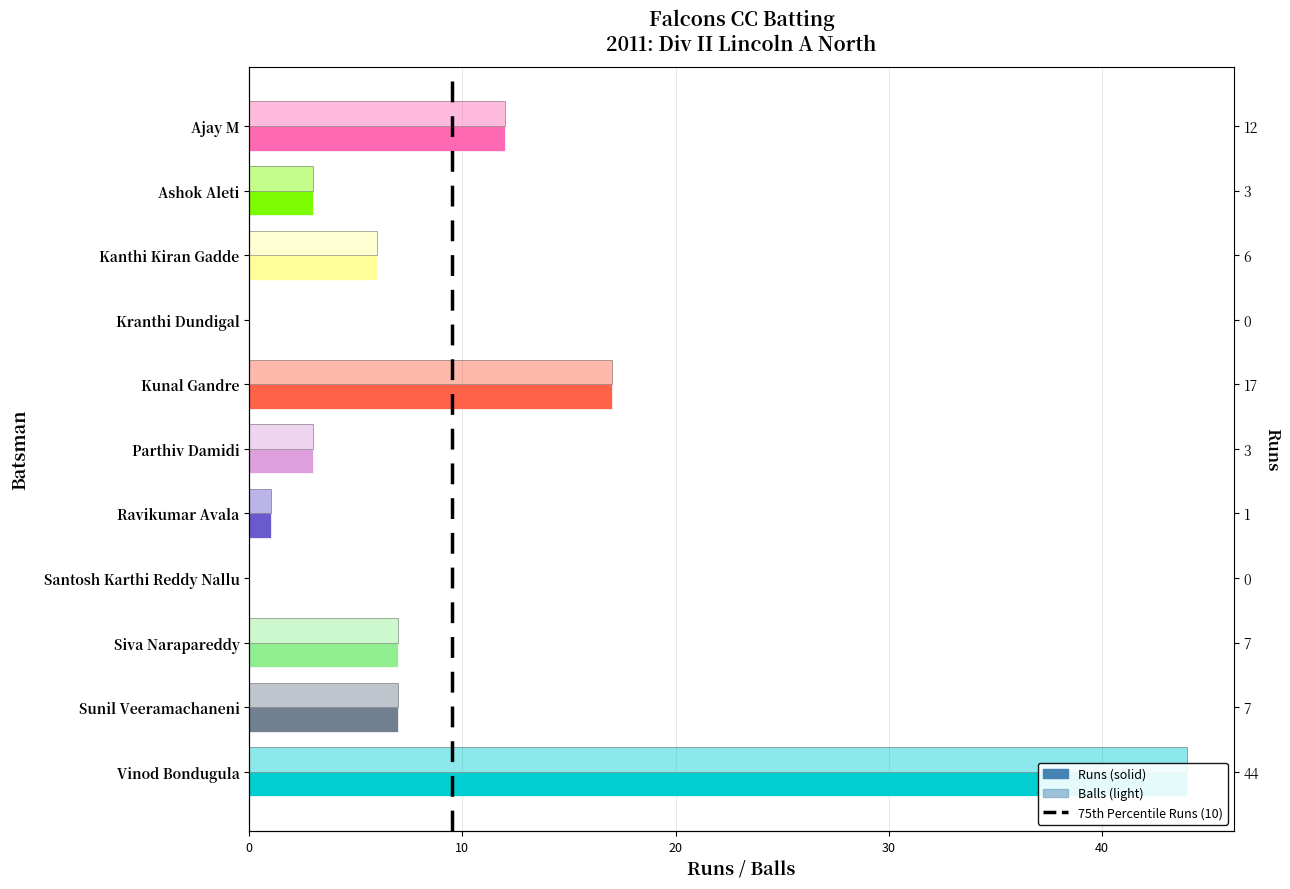

What position from the left is Vinod Bondugula?

11